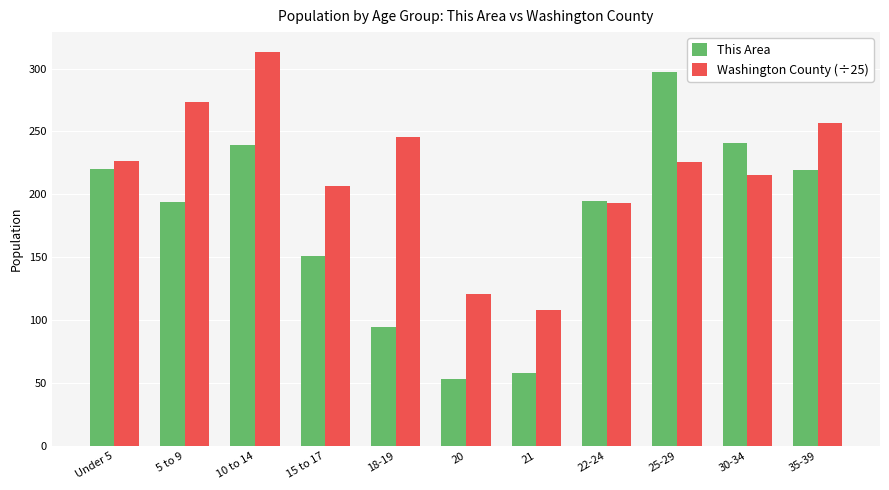

How many categories are shown in the chart?

11